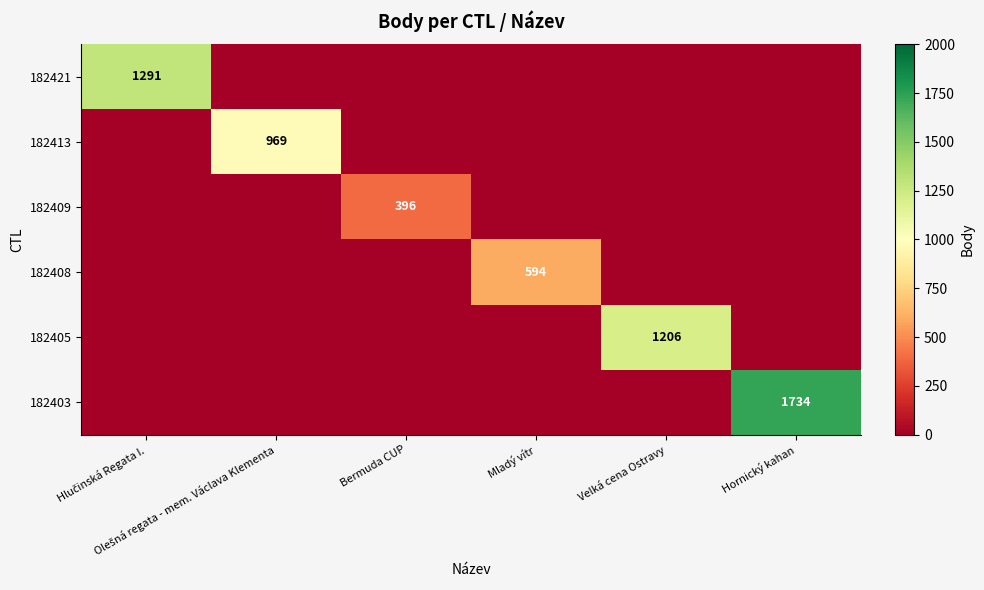

The 182403 series shows 0 at Bermuda CUP. True or false?

True